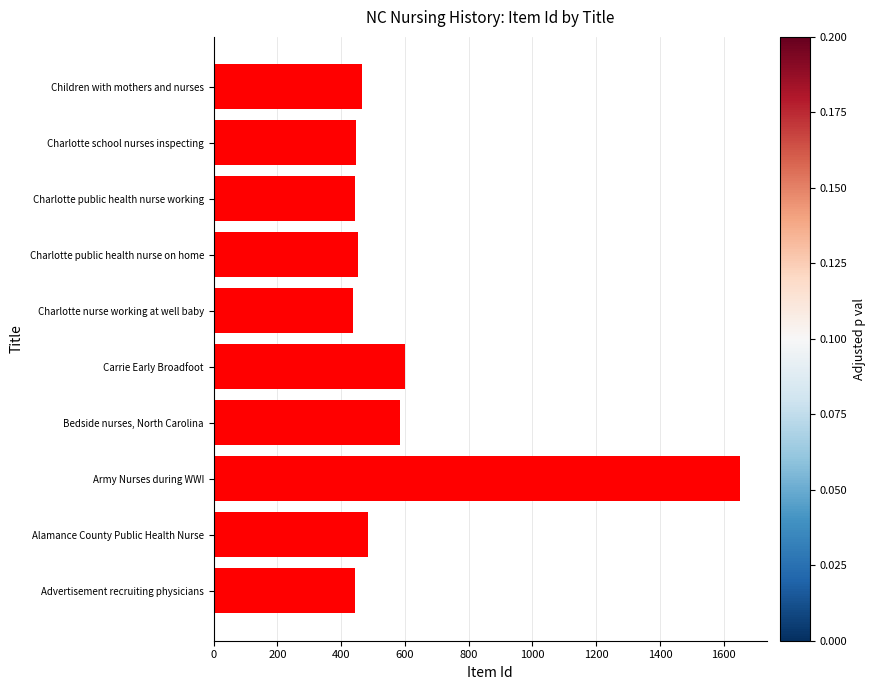

What is the sum of the values at Charlotte nurse working at well baby and Charlotte school nurses inspecting?

881